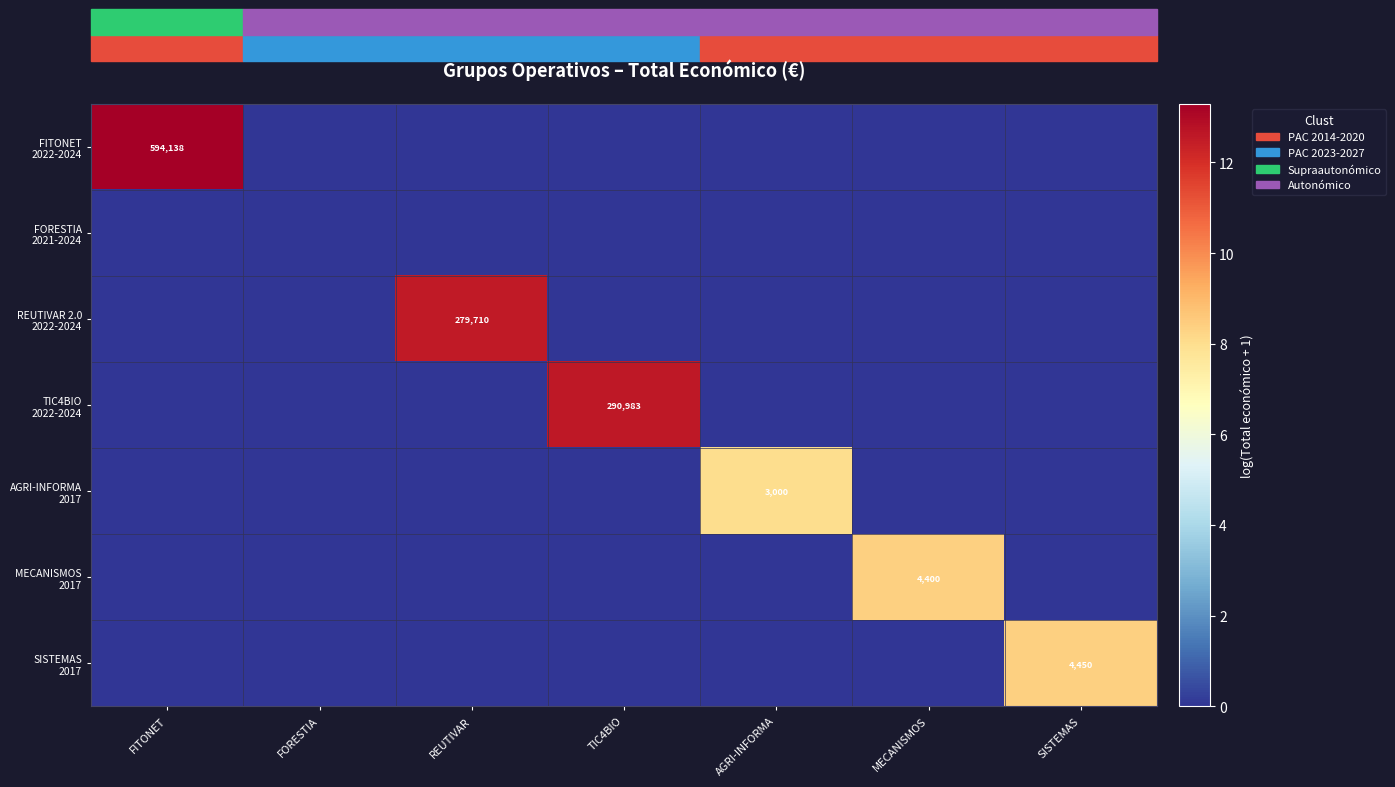

The value of REUTIVAR 2.0 2022-2024 at SISTEMAS is -8.1. True or false?

False